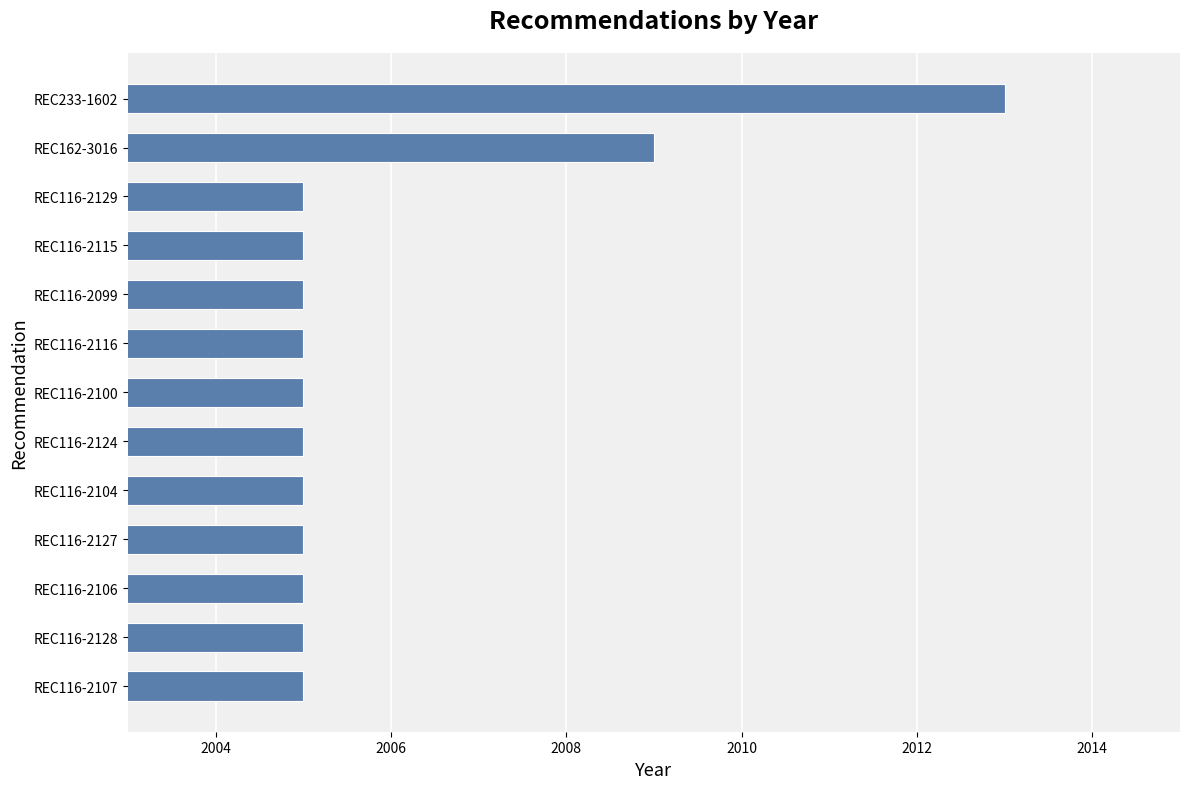

Which has a higher value, REC116-2116 or REC162-3016?

REC162-3016